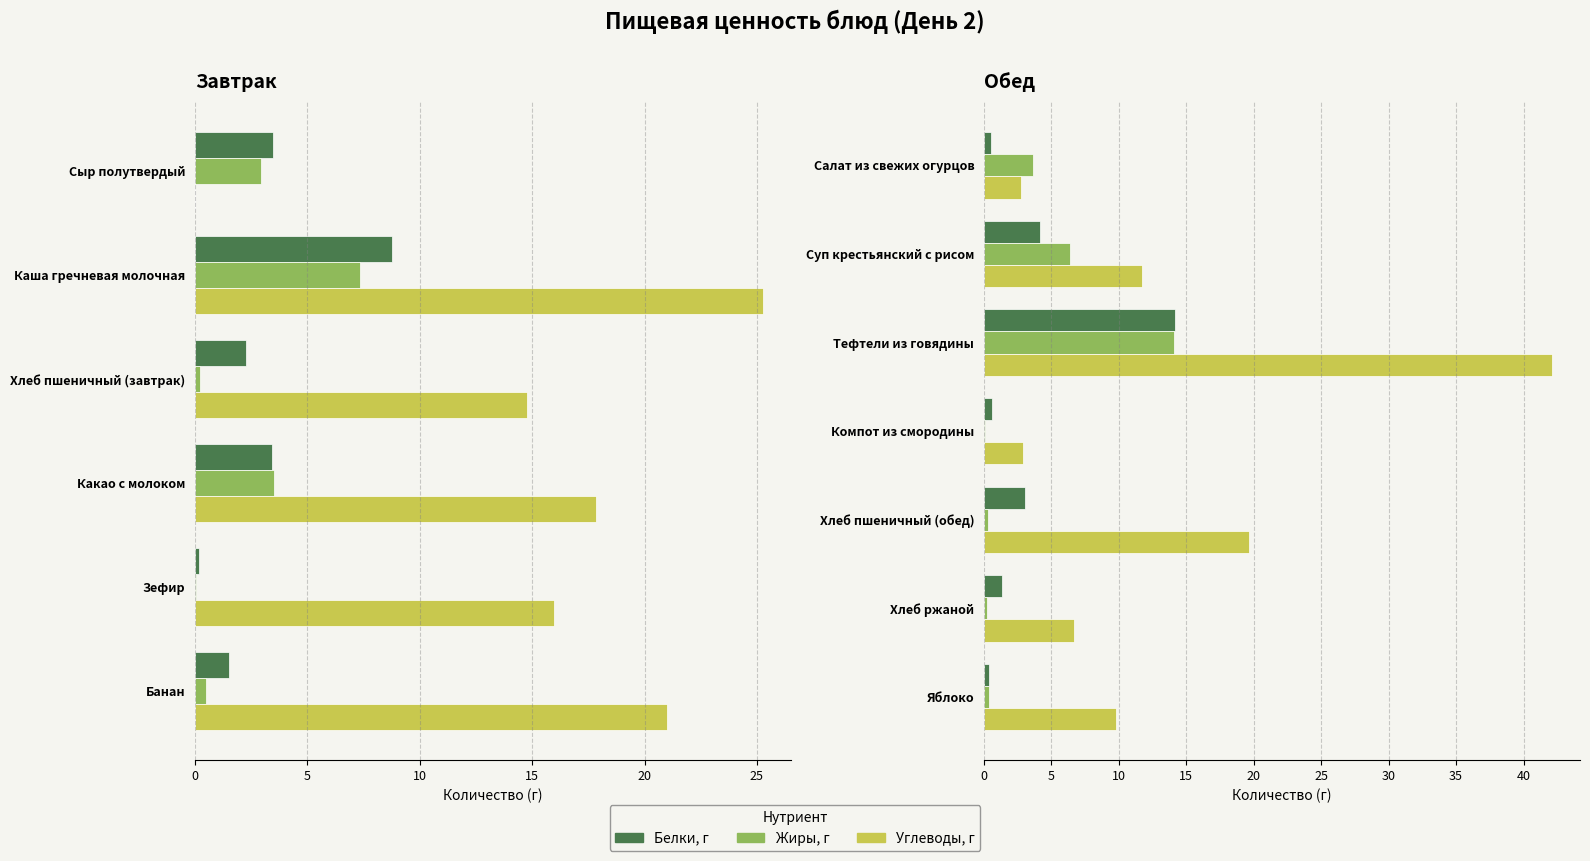

Rank the series at Тефтели из говядины from lowest to highest value.

Жиры, г, Белки, г, Углеводы, г